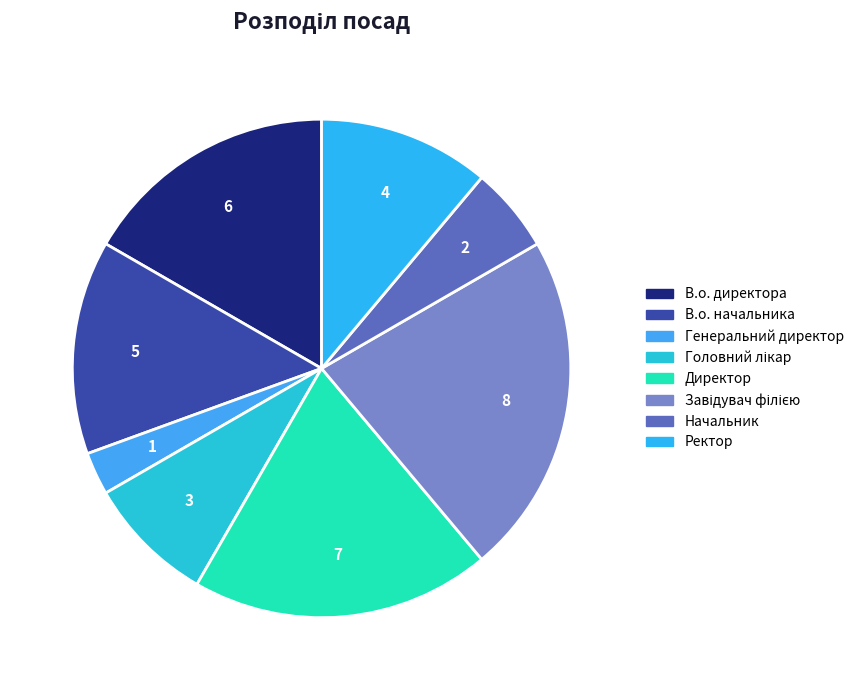

Is it true that Завідувач філією is 35% of the pie?

False